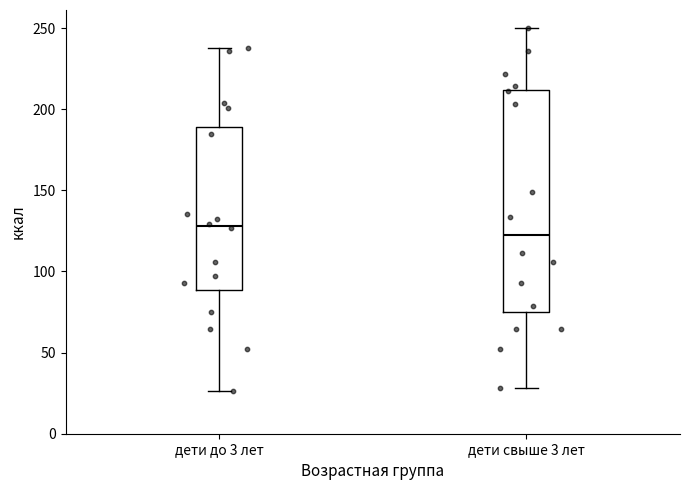

Reading left to right, read every box against the y-axis: the position of its median line, the range the box covers, and the ends of its whiskers. The values are not printed on the chart, so give them approximately, as read against the axis.

дети до 3 лет: median 130, box 90 to 190, whiskers 25 to 240
дети свыше 3 лет: median 125, box 75 to 210, whiskers 30 to 250